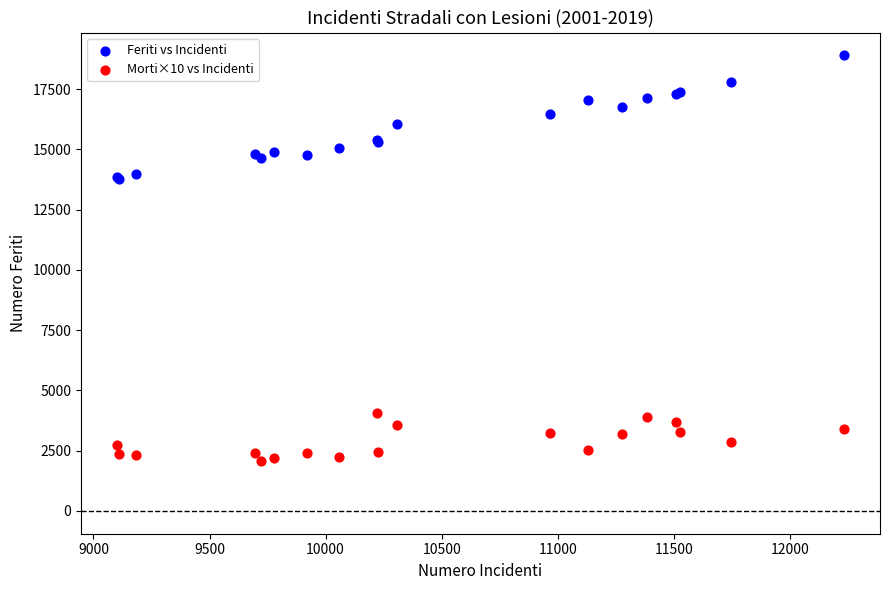

Which series has the widest spread of Y values?

Feriti vs Incidenti